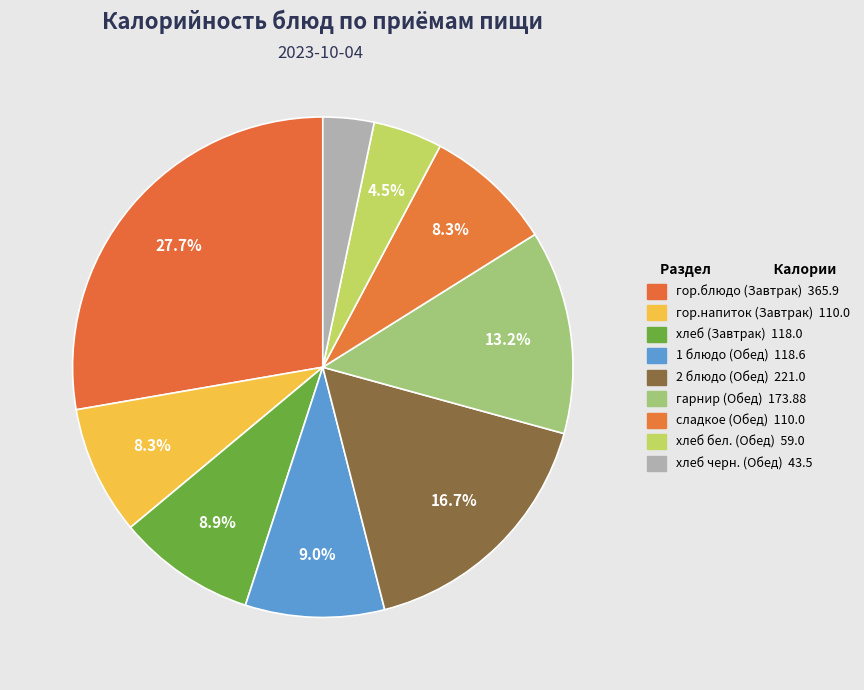

How many segments does this pie chart have?

9